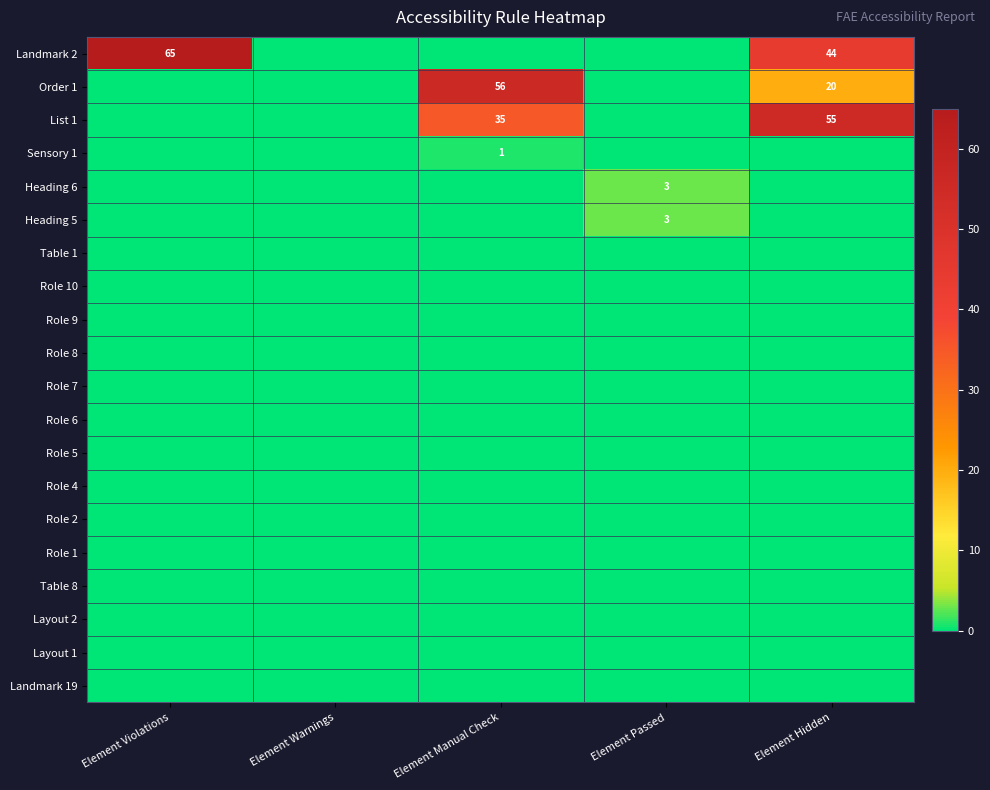

At how many categories does at least one series exceed 54?

3